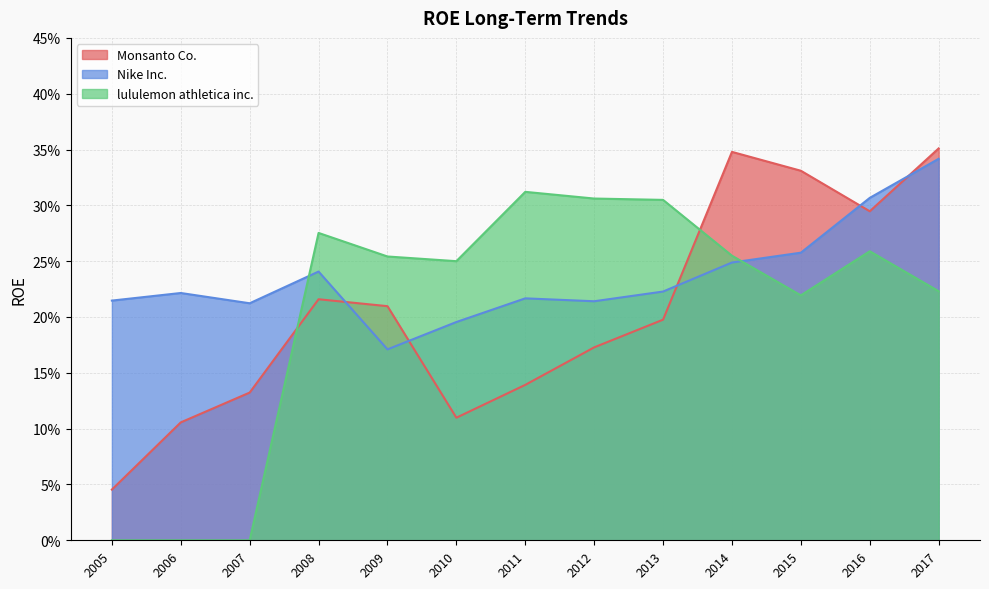

At which category does the chart reach its peak across all series?

2017